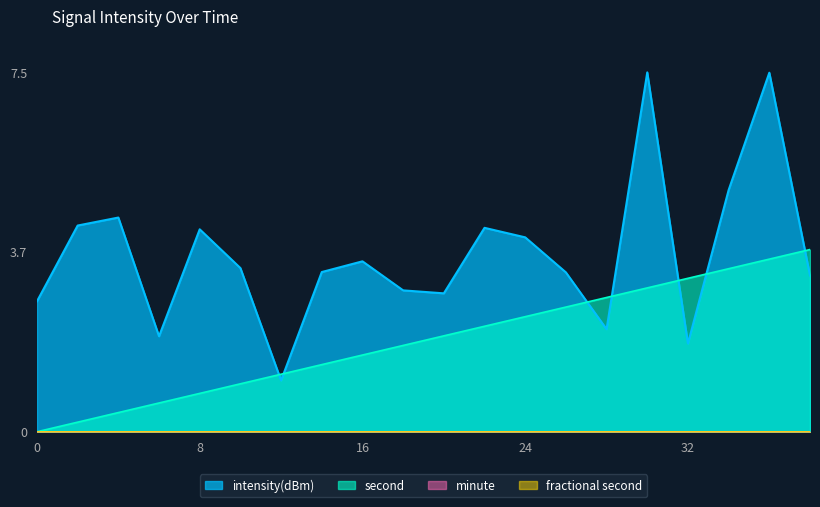

What is the average value of the intensity(dBm) series?

3.7